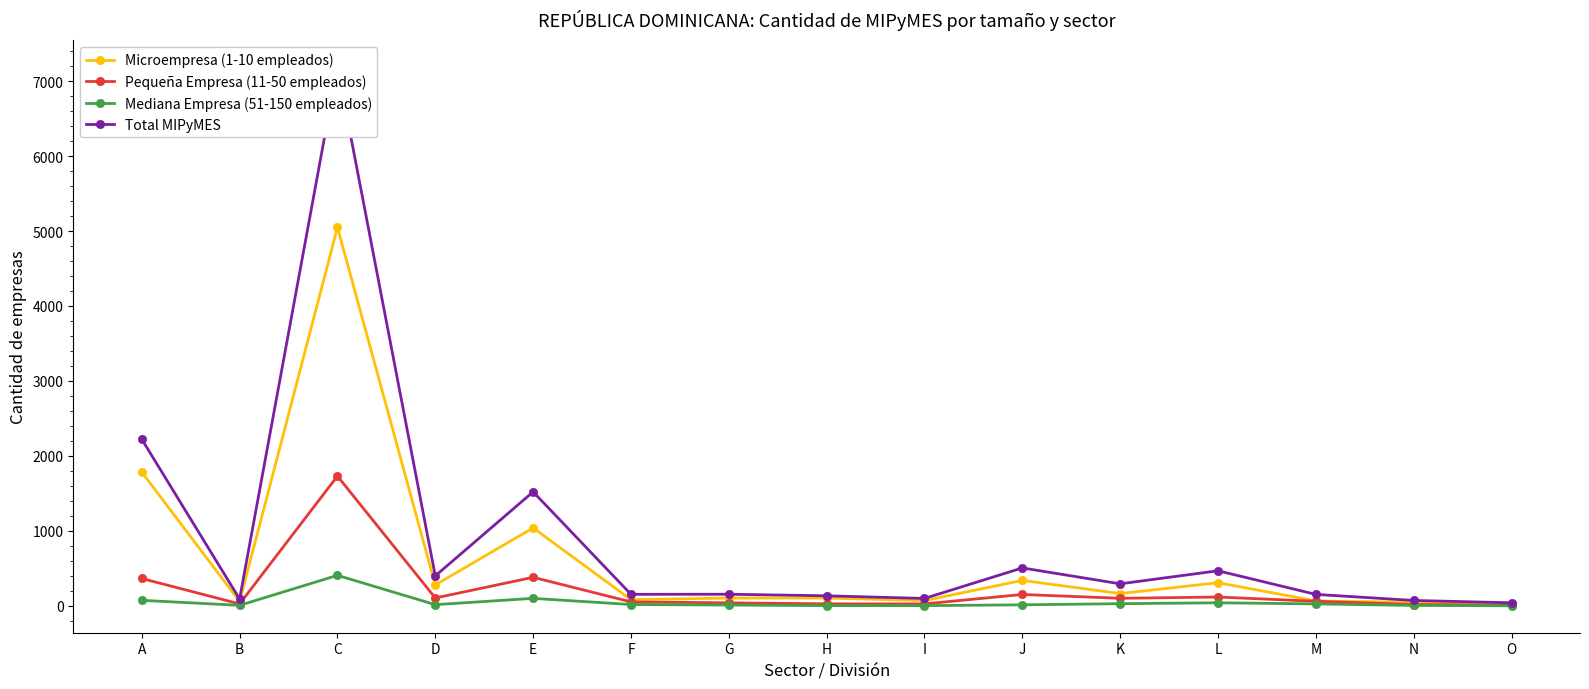

How many lines are shown in the chart?

4